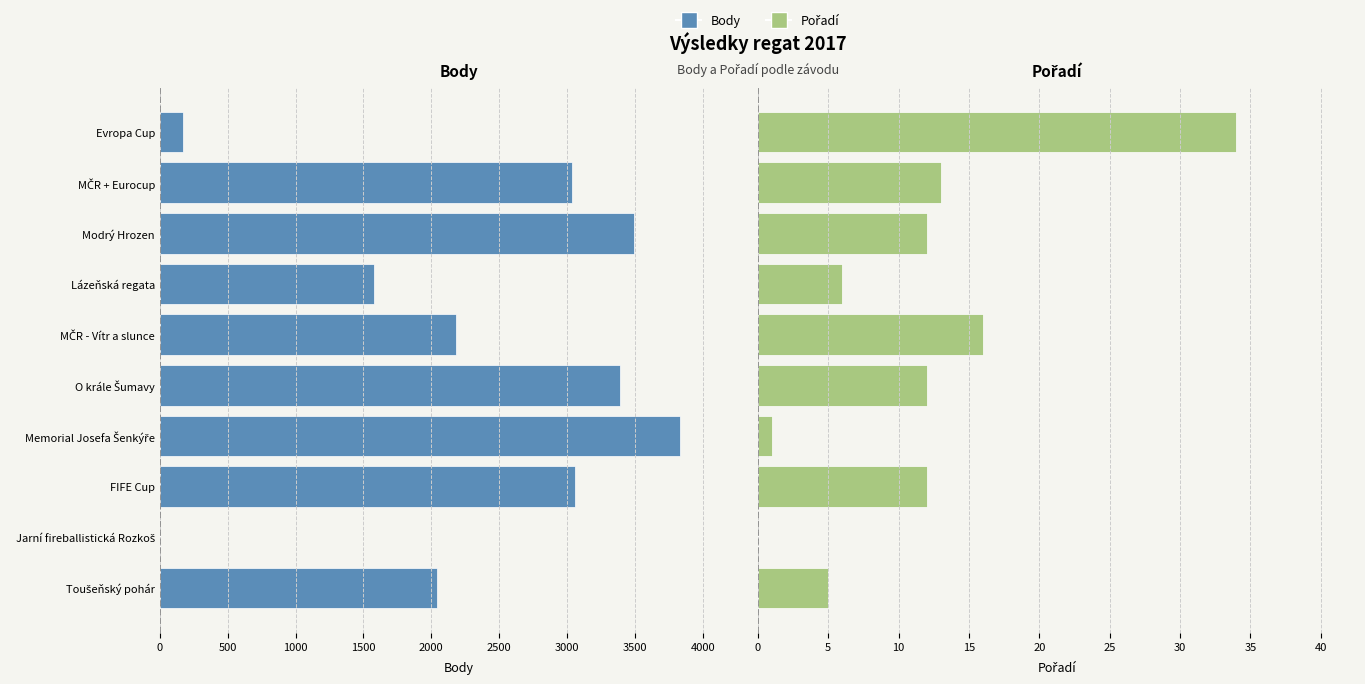

At how many categories does at least one series exceed 2457?

5